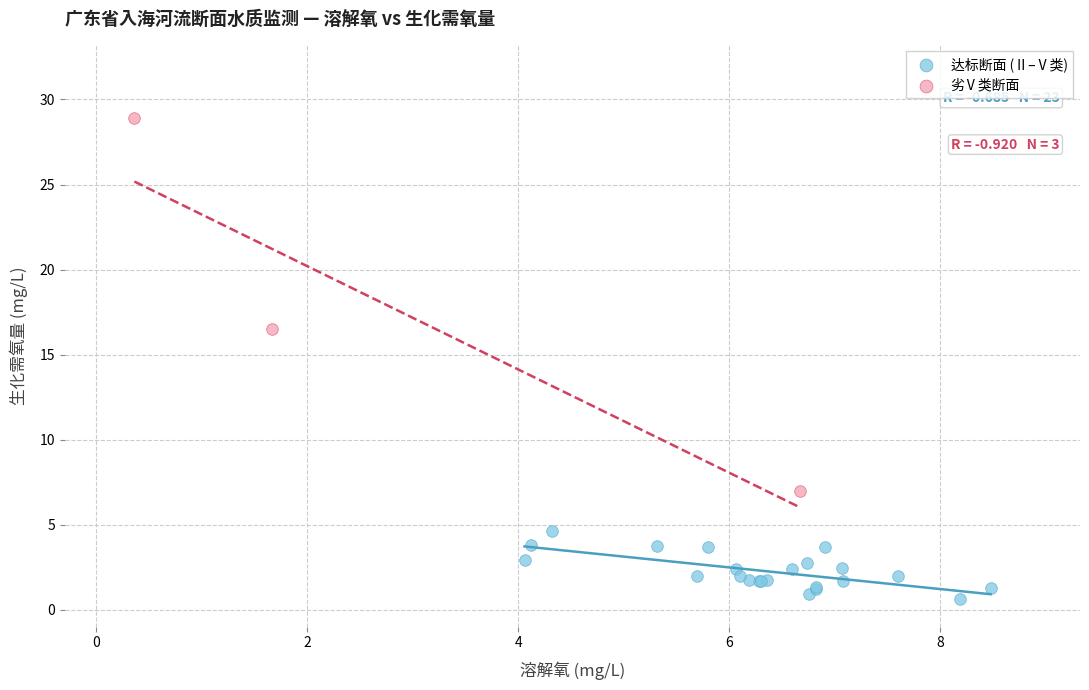

Which series reaches the maximum Y coordinate?

劣Ⅴ类断面